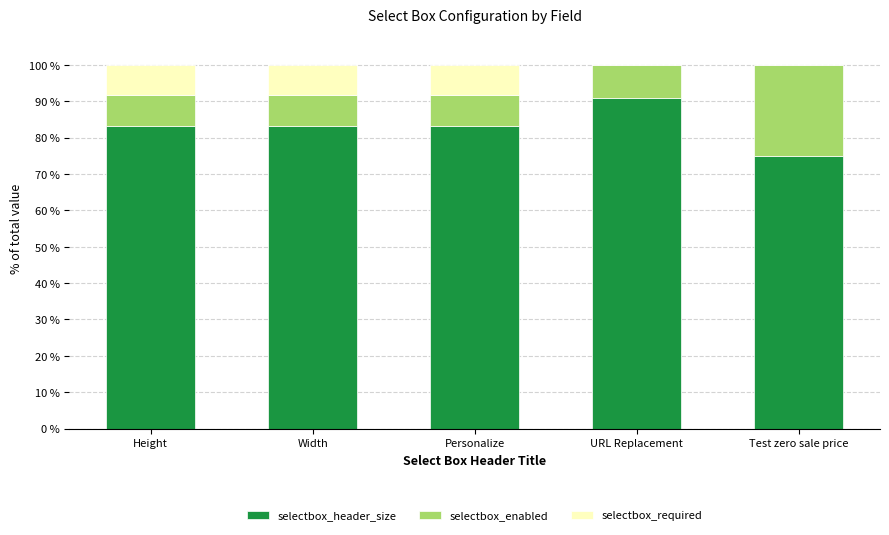

What is the sum of all selectbox_header_size values?

415.9